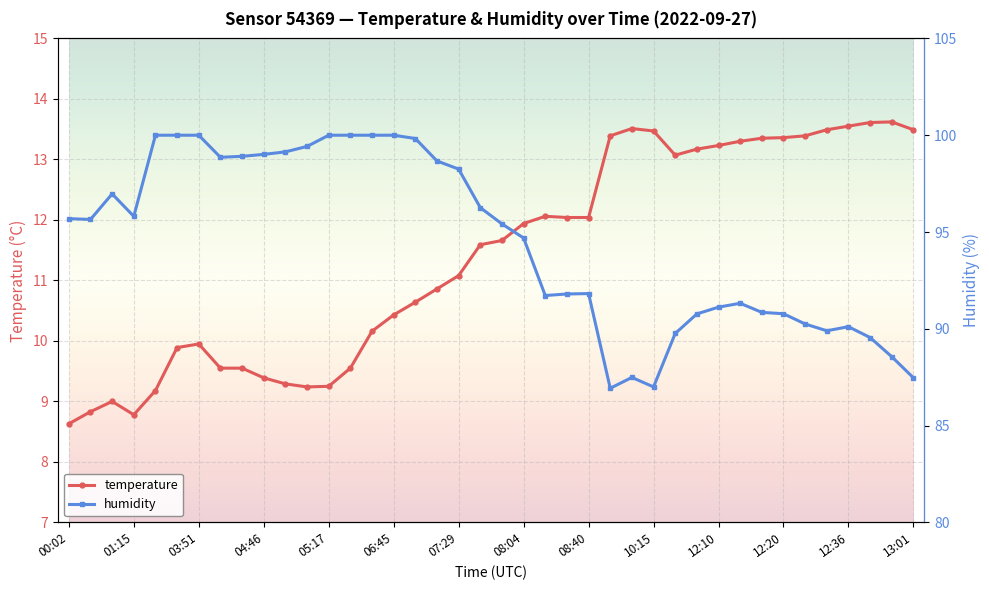

The value of temperature at 04:46 is 9.4. True or false?

True